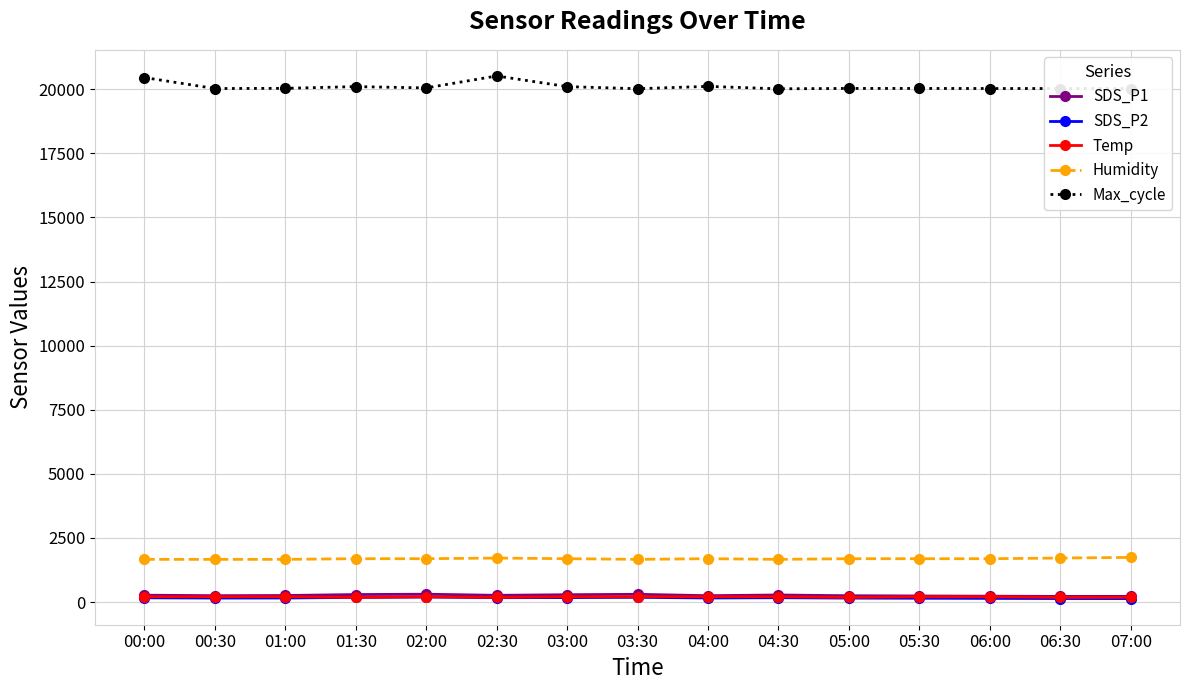

Which series has the largest total across all categories?

Max_cycle